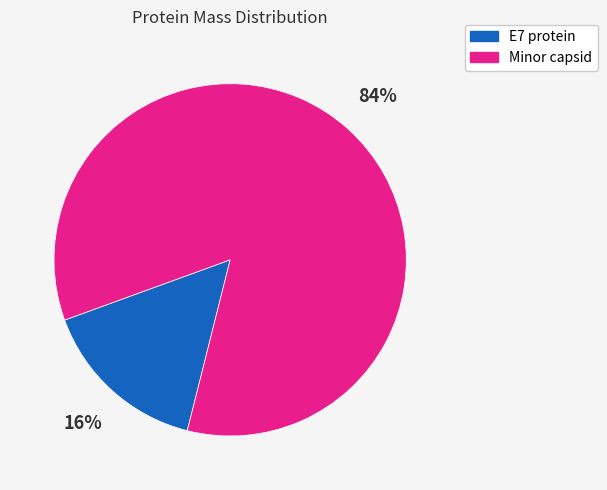

To the nearest percent, what is the average slice percentage?

50%